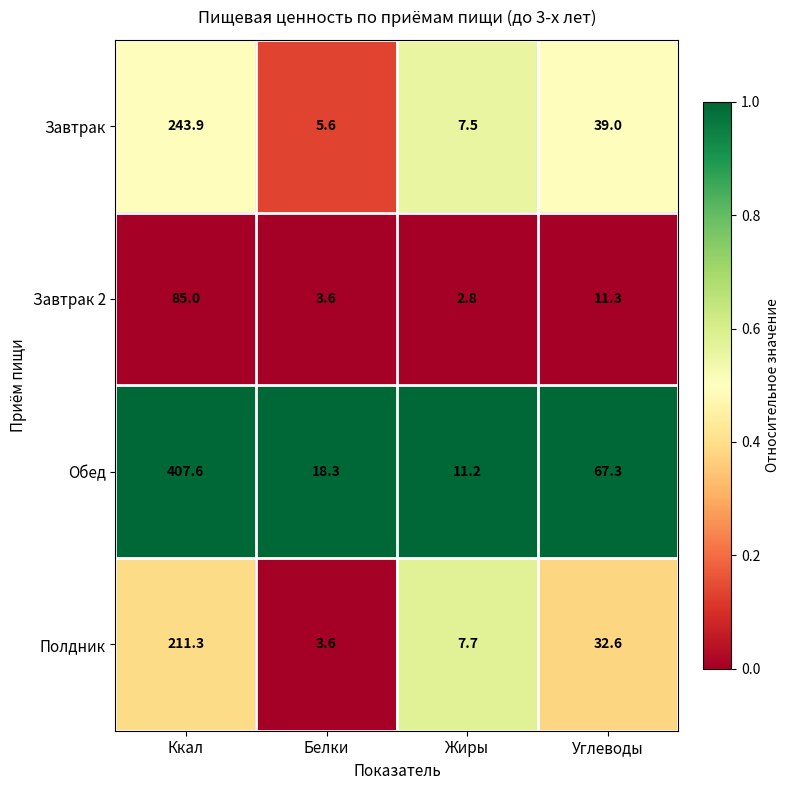

Which series has the largest total across all categories?

Обед